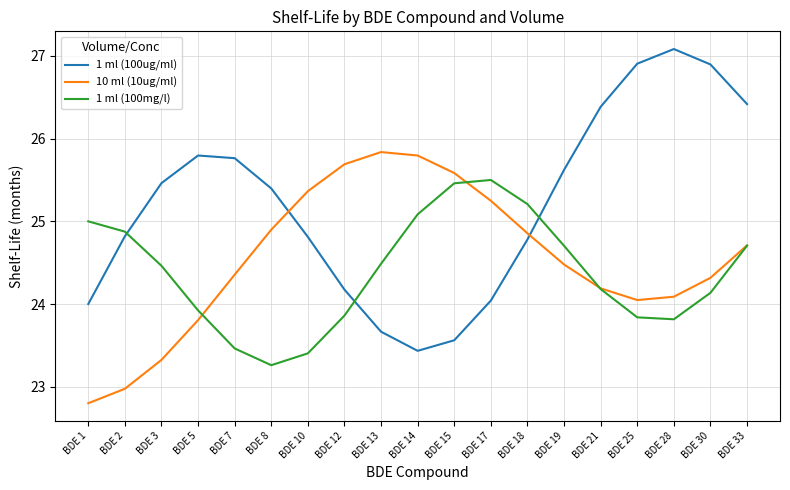

Rank the series by their maximum value, from lowest to highest.

1 ml (100mg/l), 10 ml (10ug/ml), 1 ml (100ug/ml)